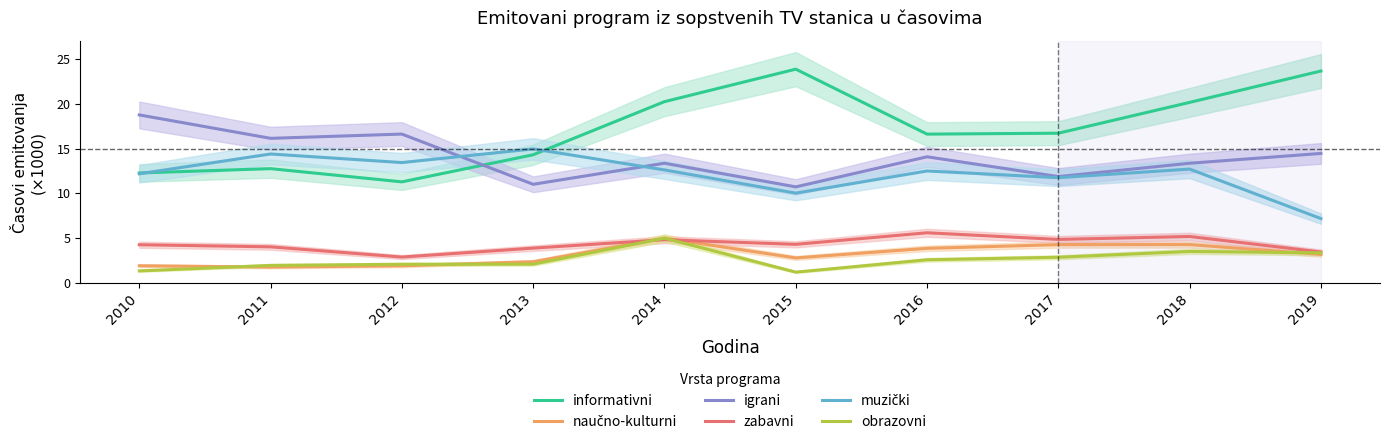

What is the average value of the zabavni series?

4.3